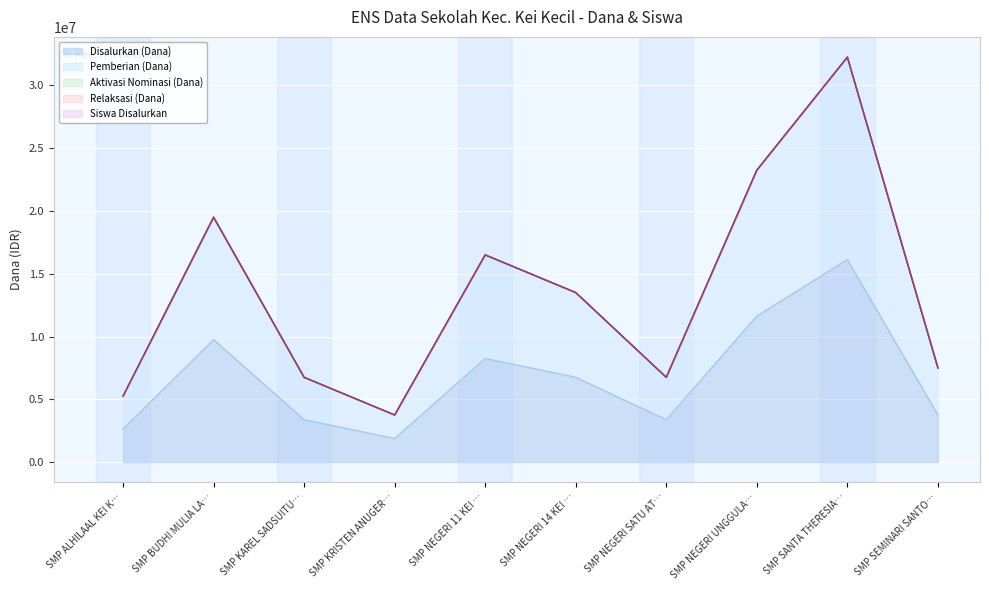

List the series in order of their peak value, highest first.

Pemberian (Dana), Siswa Disalurkan, Disalurkan (Dana)